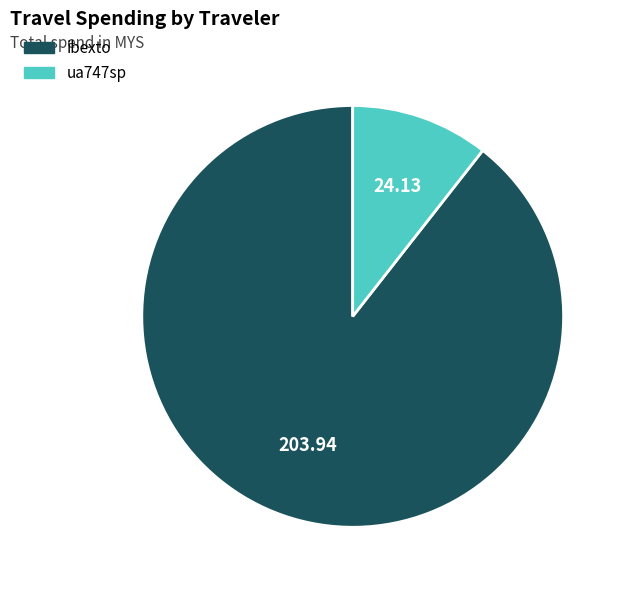

Which category has the smallest portion of the pie?

ua747sp